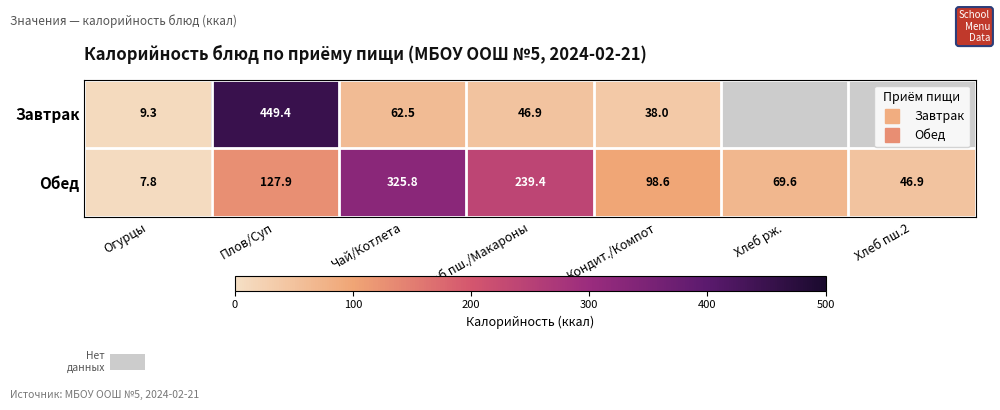

At how many categories does at least one series exceed 82?

4